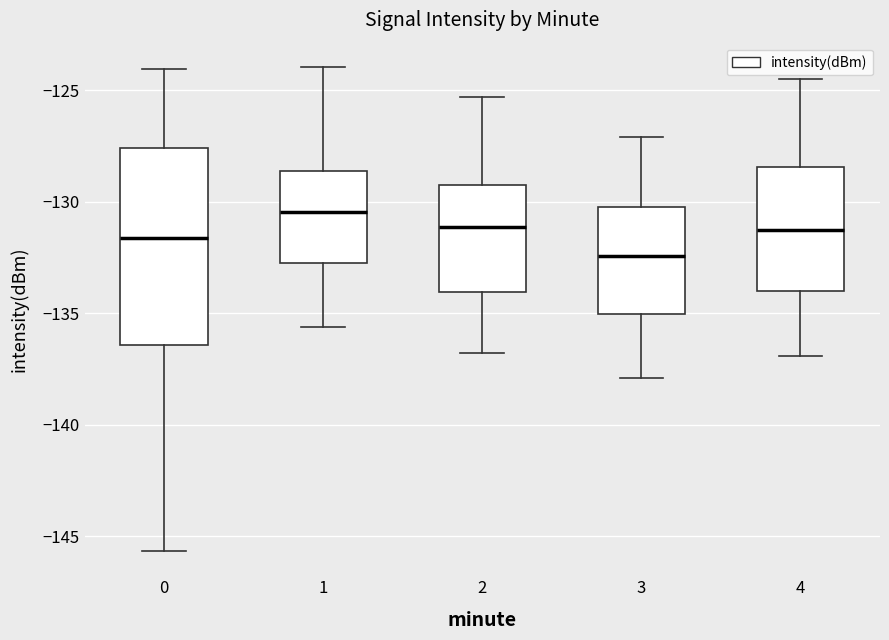

Which box's median line is the lowest?

3